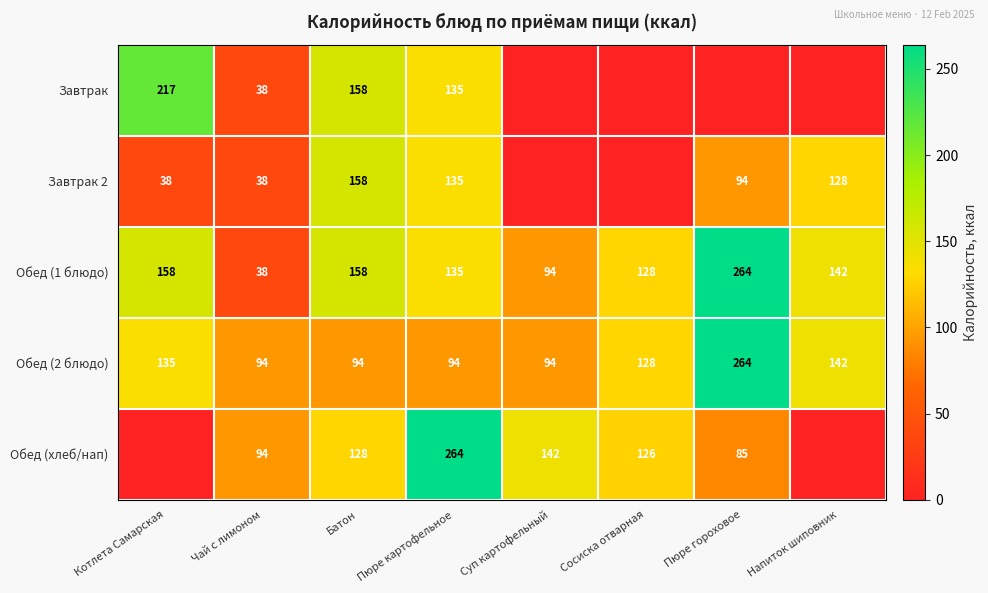

Is it true that Обед (хлеб/нап) equals 195 at Сосиска отварная?

False